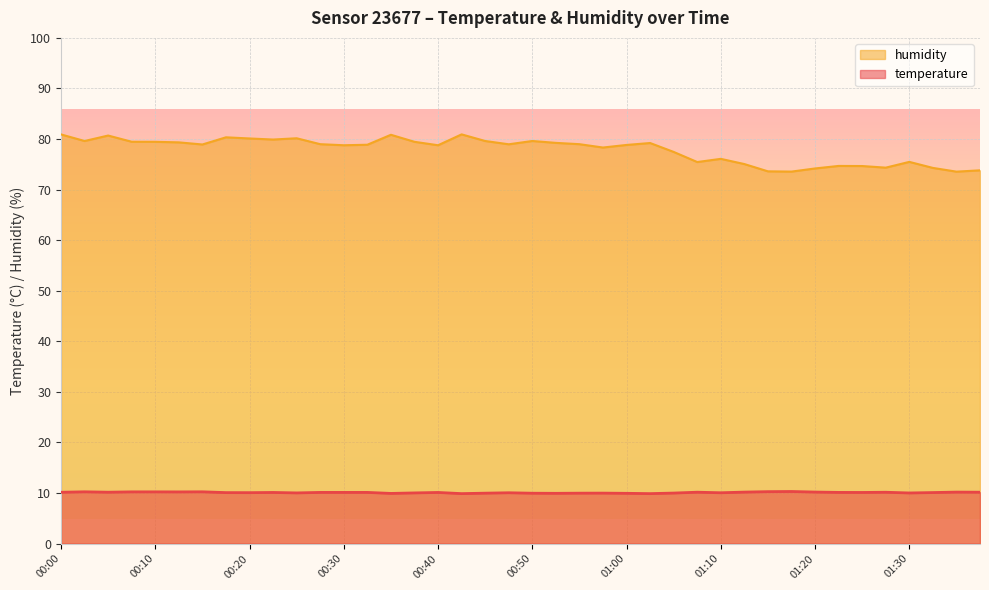

Reading right to left, transcribe all the data shown in this chart.

temperature: 01:37=10.2	01:35=10.2	01:32=10.1	01:30=10.0	01:27=10.2	01:25=10.1	01:22=10.1	01:20=10.2	01:17=10.3	01:15=10.3	01:12=10.2	01:10=10.1	01:07=10.2	01:05=10.0	01:02=9.9	01:00=9.9	00:58=10.0	00:55=10.0	00:53=9.9	00:50=10.0	00:48=10.1	00:45=10.0	00:43=9.9	00:40=10.1	00:38=10.0	00:35=9.9	00:33=10.1	00:30=10.1	00:28=10.1	00:25=10.0	00:23=10.1	00:20=10.1	00:18=10.1	00:15=10.2	00:13=10.2	00:10=10.2	00:08=10.2	00:05=10.2	00:03=10.2	00:00=10.2
humidity: 01:37=73.8	01:35=73.5	01:32=74.3	01:30=75.5	01:27=74.3	01:25=74.7	01:22=74.7	01:20=74.2	01:17=73.6	01:15=73.6	01:12=75.0	01:10=76.1	01:07=75.5	01:05=77.5	01:02=79.2	01:00=78.8	00:58=78.3	00:55=79.0	00:53=79.2	00:50=79.6	00:48=79.0	00:45=79.6	00:43=80.9	00:40=78.8	00:38=79.5	00:35=80.8	00:33=78.9	00:30=78.8	00:28=79.0	00:25=80.2	00:23=79.9	00:20=80.1	00:18=80.3	00:15=78.9	00:13=79.3	00:10=79.5	00:08=79.5	00:05=80.7	00:03=79.6	00:00=80.9